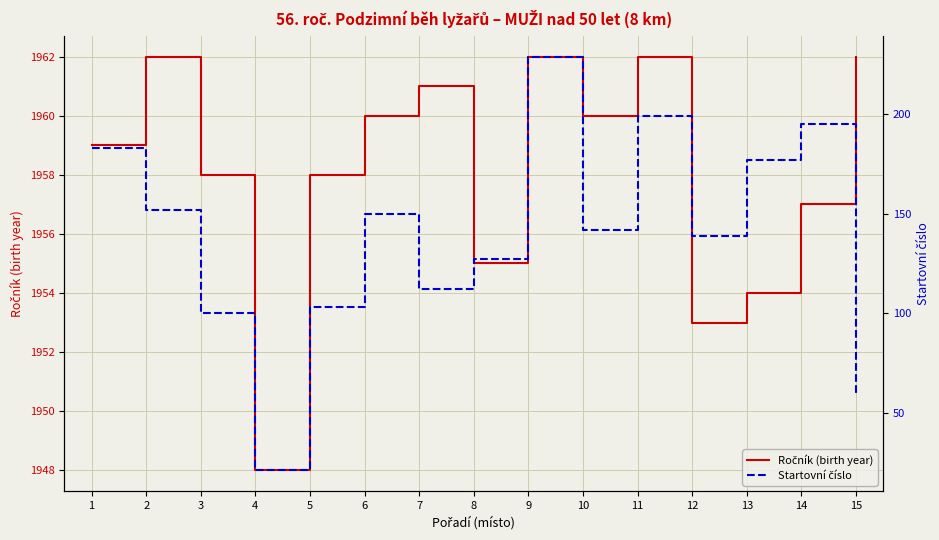

What is the average value of the Ročník (birth year) series?

1958